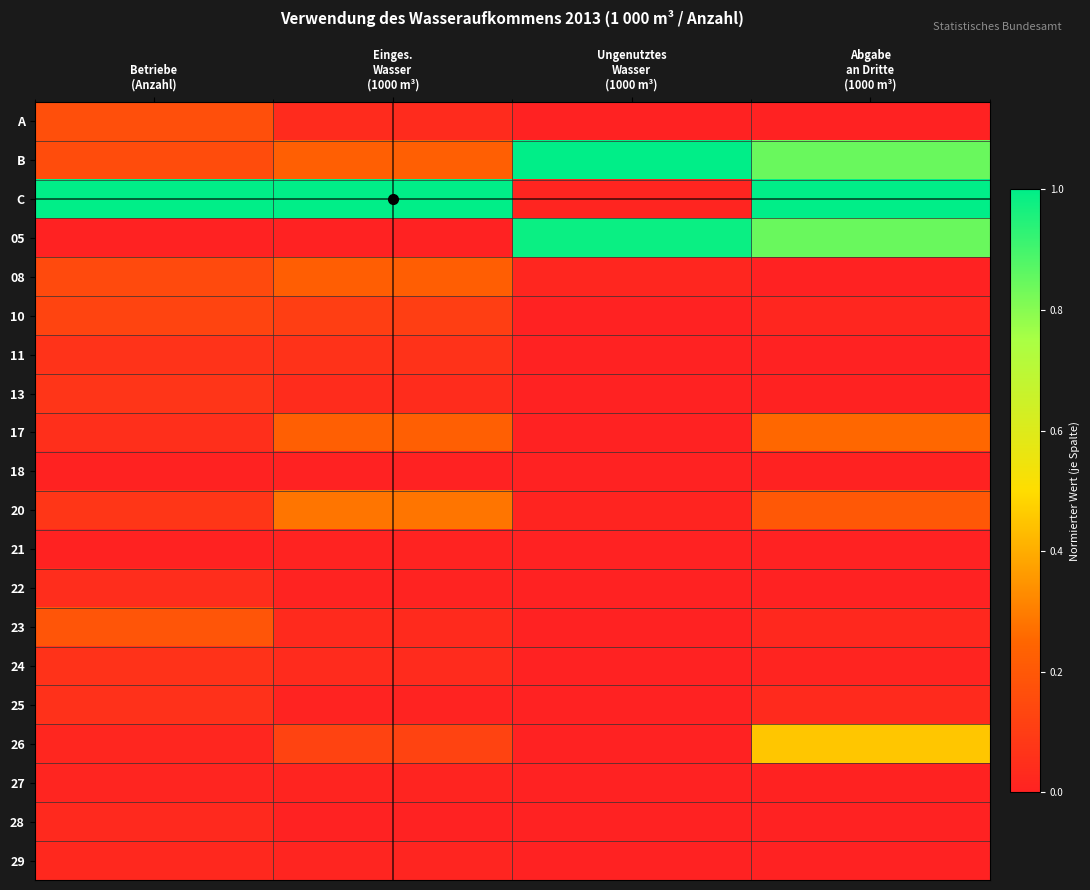

What is the spread (max minus min) of values at Abgabe
an Dritte
(1000 m³)?

1.0